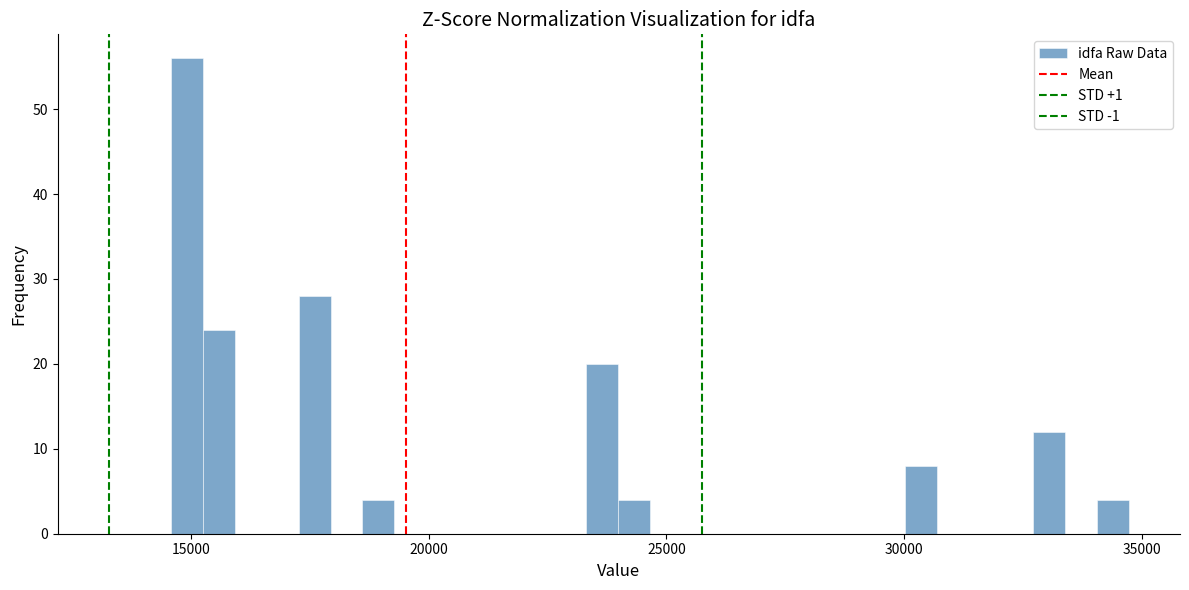

Around what value on the x-axis is the tallest bar? Give the approximate position of its centre, as read against the axis.

15000